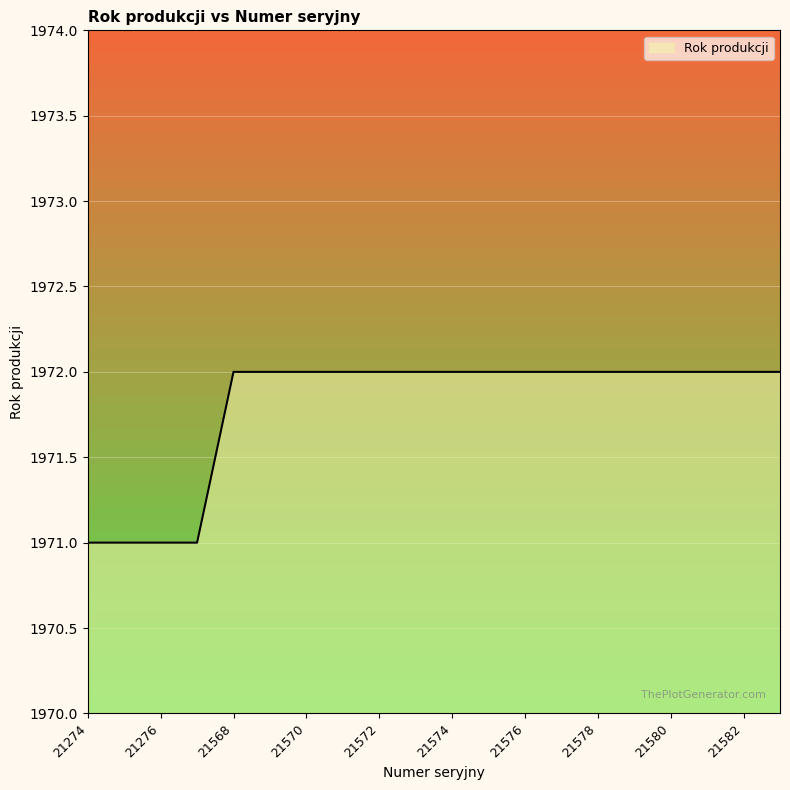

Reading left to right, transcribe all the data shown in this chart.

1971	1971	1971	1971	1972	1972	1972	1972	1972	1972	1972	1972	1972	1972	1972	1972	1972	1972	1972	1972